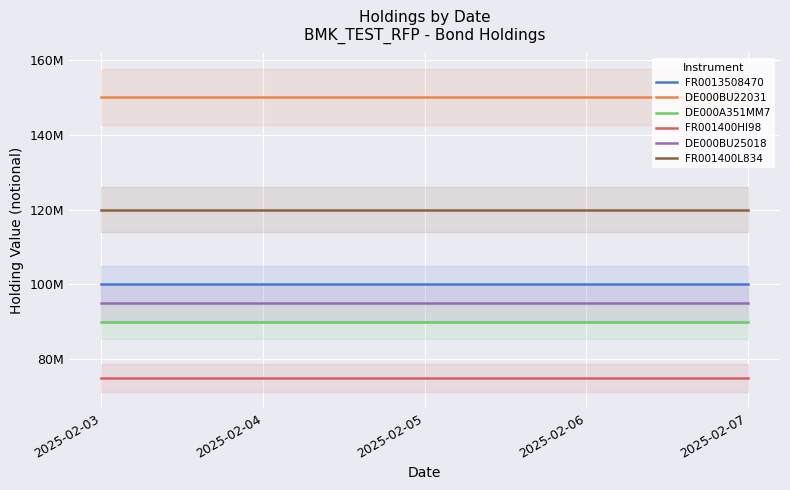

How many distinct data groups are displayed?

6